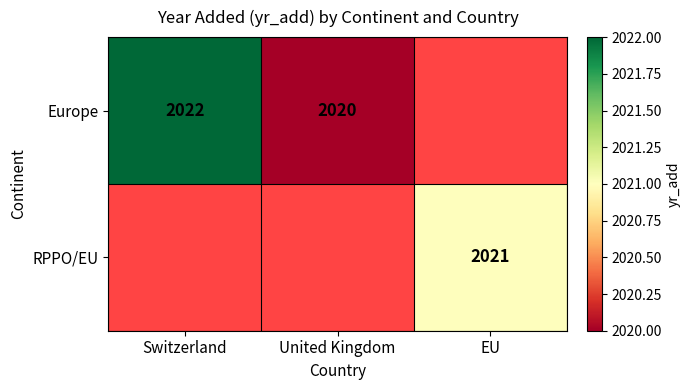

Is it true that Europe equals 2020 at United Kingdom?

True